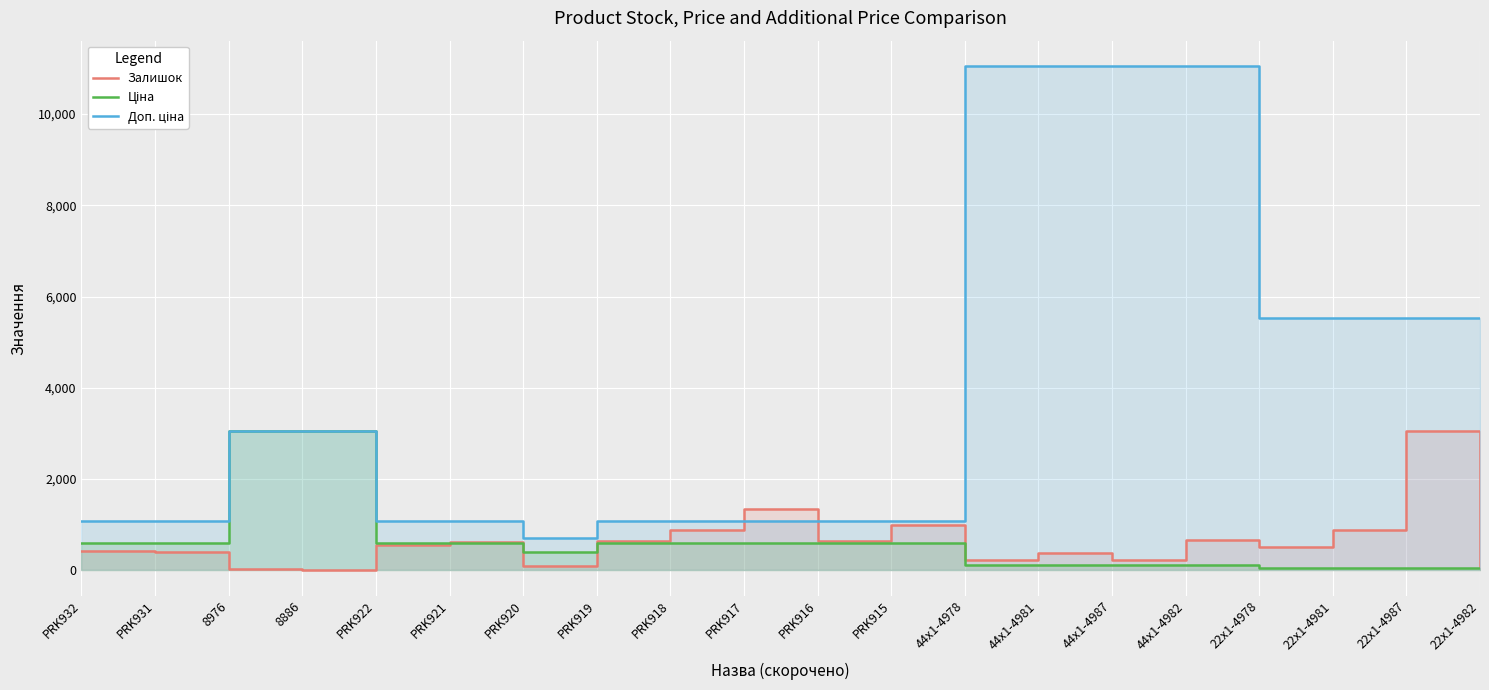

Which category has the lowest value across all series?

8886